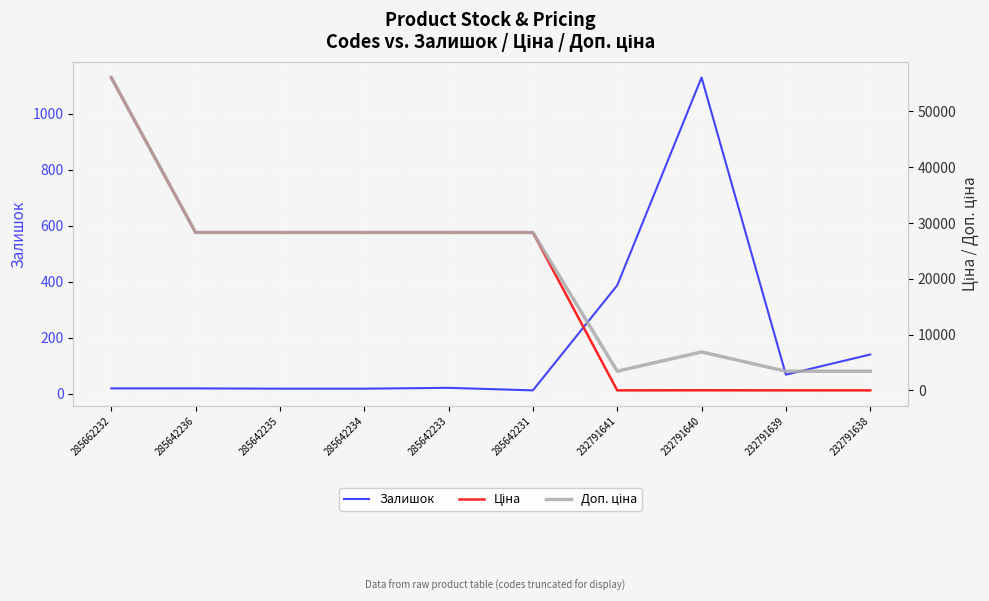

What is the value of the Ціна point at the 1st from the left?

56054.0